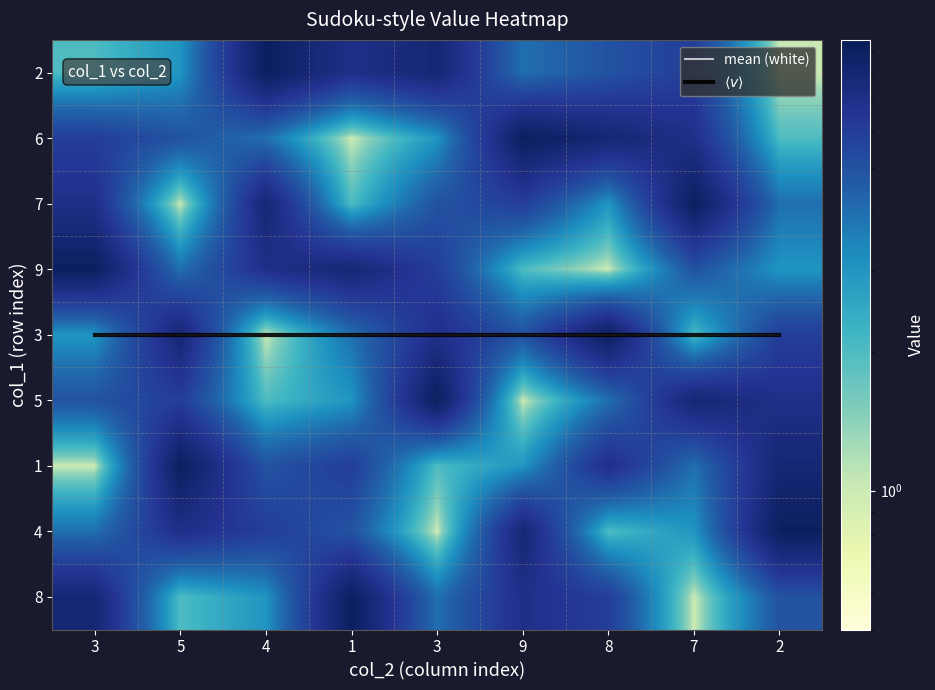

Which category has the lowest value across all series?

2